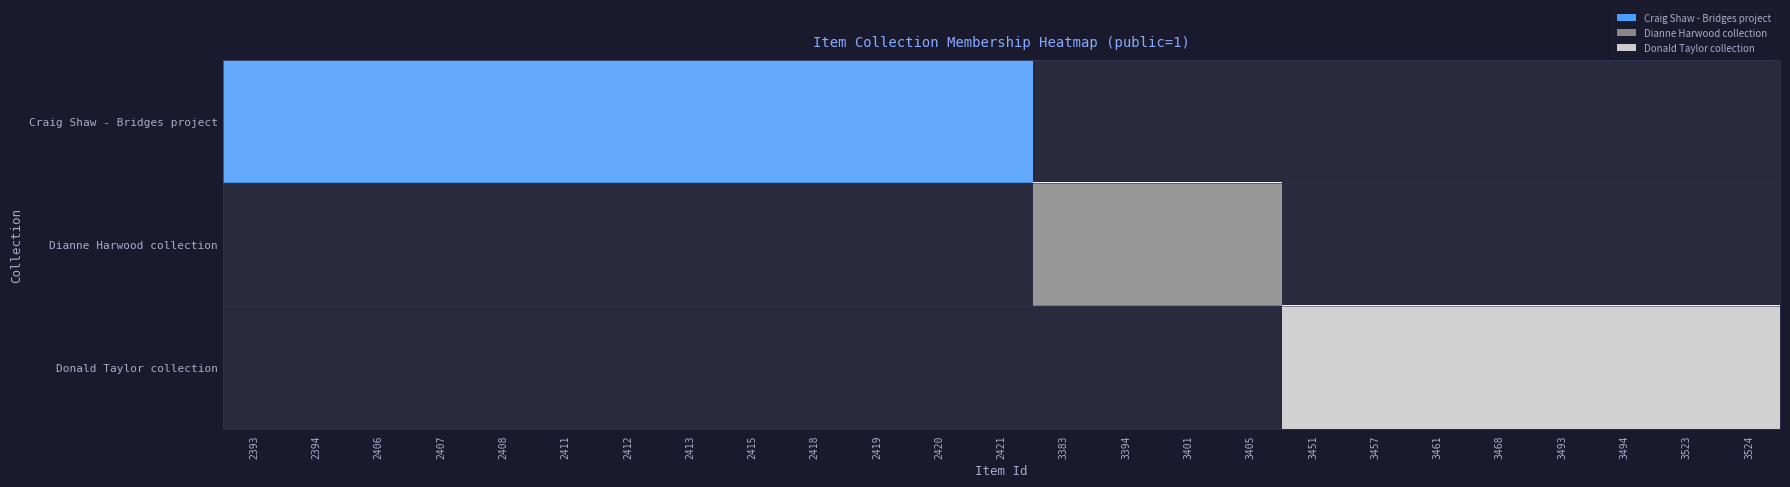

Rank the series by their average value, from lowest to highest.

Dianne Harwood collection, Donald Taylor collection, Craig Shaw - Bridges project